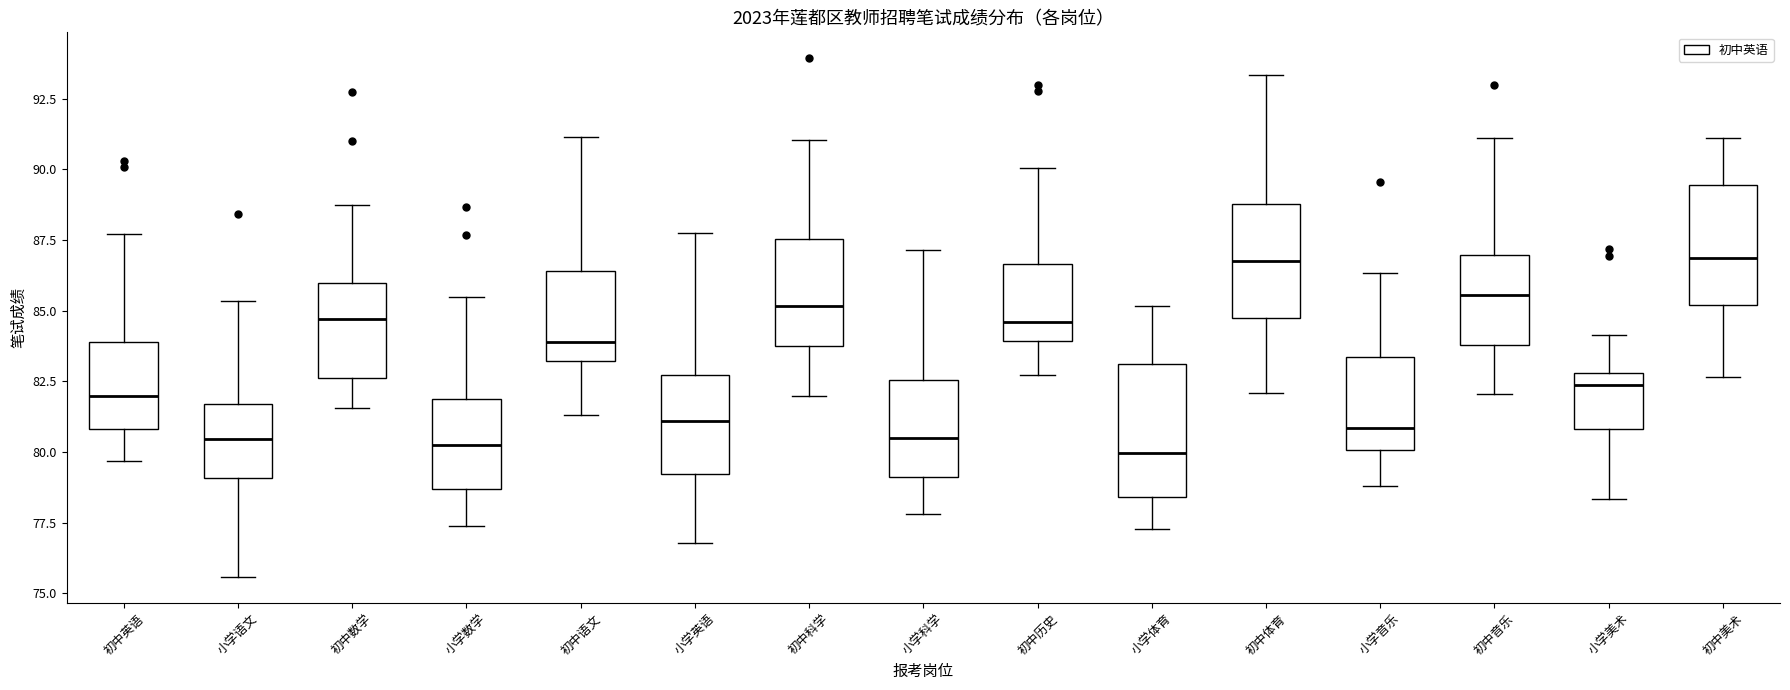

Reading left to right, read every box against the y-axis: the position of its median line, the range the box covers, and the ends of its whiskers. The values are not printed on the chart, so give them approximately, as read against the axis.

初中英语: median 82.0, box 81.0 to 84.0, whiskers 79.5 to 87.5
小学语文: median 80.5, box 79.0 to 81.5, whiskers 75.5 to 85.5
初中数学: median 84.5, box 82.5 to 86.0, whiskers 81.5 to 89.0
小学数学: median 80.0, box 78.5 to 82.0, whiskers 77.5 to 85.5
初中语文: median 84.0, box 83.0 to 86.5, whiskers 81.5 to 91.0
小学英语: median 81.0, box 79.0 to 82.5, whiskers 77.0 to 87.5
初中科学: median 85.0, box 84.0 to 87.5, whiskers 82.0 to 91.0
小学科学: median 80.5, box 79.0 to 82.5, whiskers 78.0 to 87.0
初中历史: median 84.5, box 84.0 to 86.5, whiskers 82.5 to 90.0
小学体育: median 80.0, box 78.5 to 83.0, whiskers 77.5 to 85.0
初中体育: median 87.0, box 84.5 to 89.0, whiskers 82.0 to 93.5
小学音乐: median 81.0, box 80.0 to 83.5, whiskers 79.0 to 86.5
初中音乐: median 85.5, box 84.0 to 87.0, whiskers 82.0 to 91.0
小学美术: median 82.5, box 81.0 to 83.0, whiskers 78.5 to 84.0
初中美术: median 87.0, box 85.0 to 89.5, whiskers 82.5 to 91.0